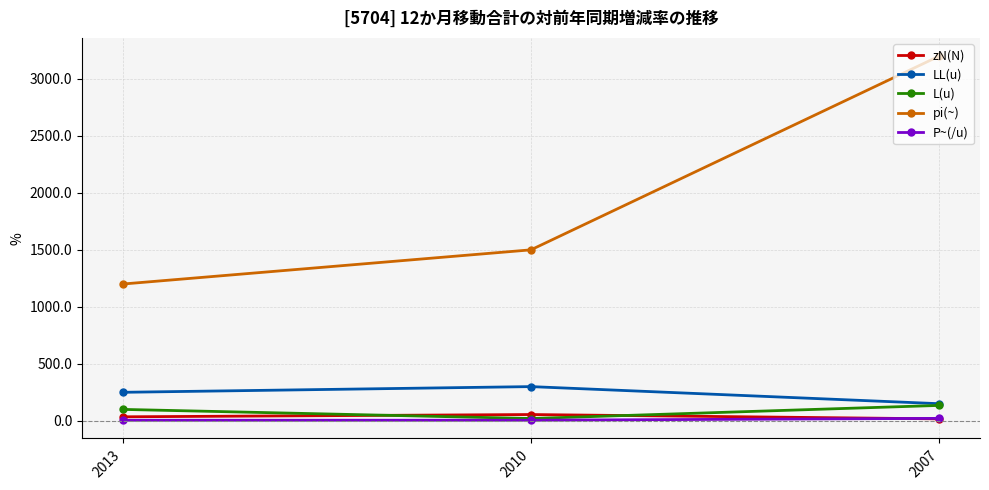

How many lines are shown in the chart?

5